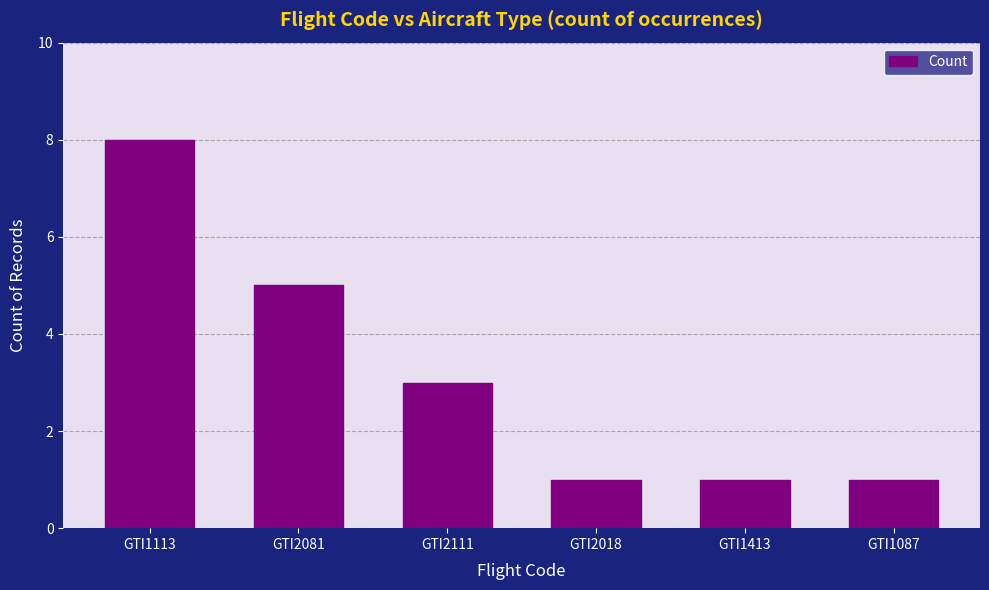

What value does the data have at GTI1087?

1